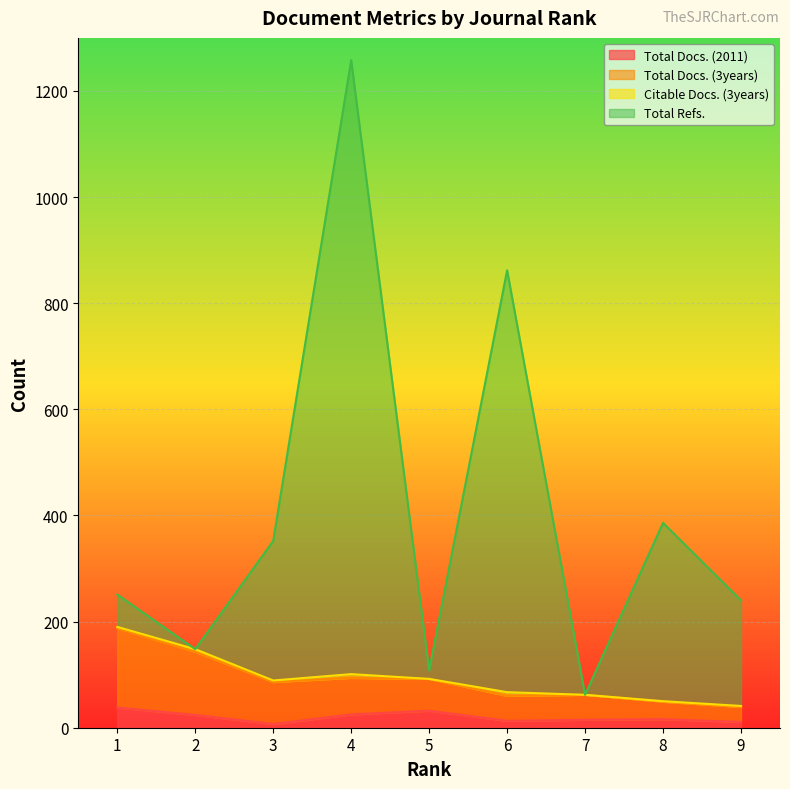

Where is the first local maximum for Total Docs. (3years)?

4